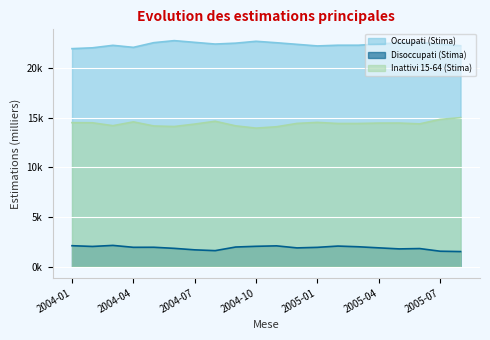

Which series has the largest range (max minus min)?

Inattivi 15-64 (Stima)